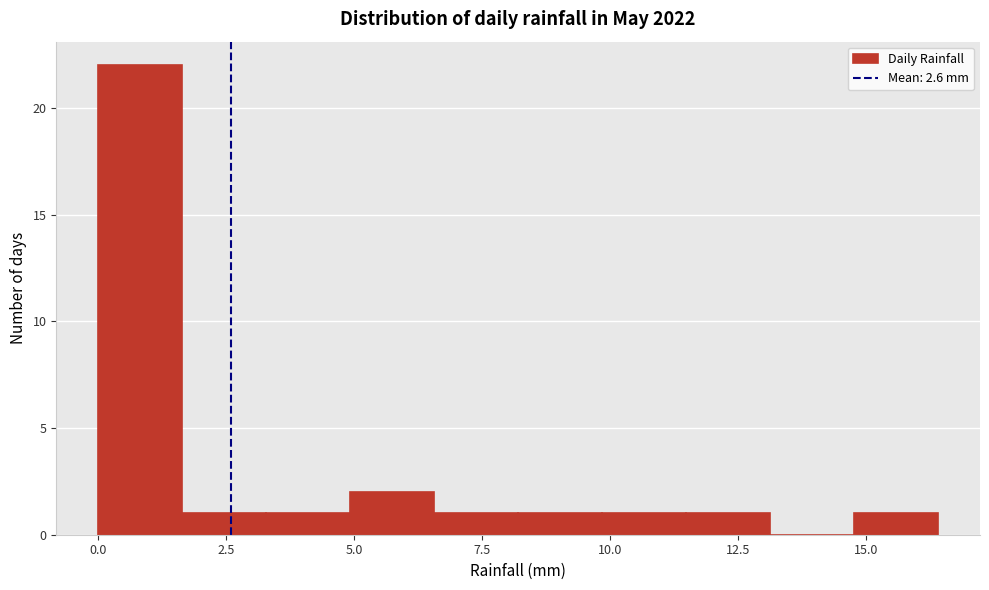

Read against the x-axis, roughly where is the centre of the tallest bar?

1.0